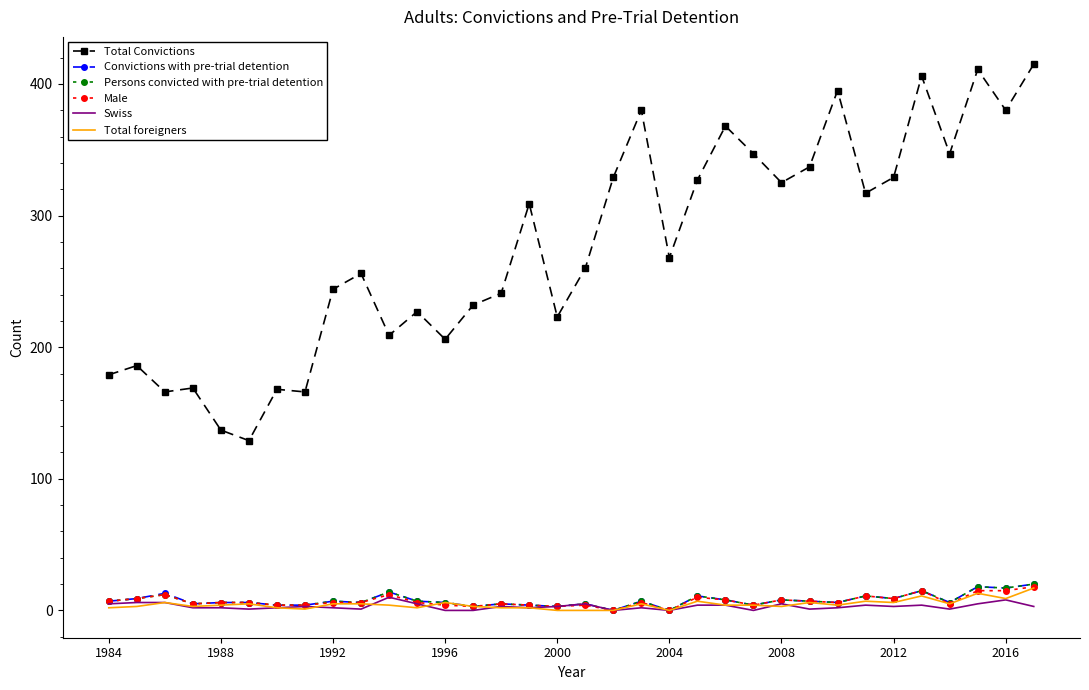

Which series has the largest total across all categories?

Total Convictions